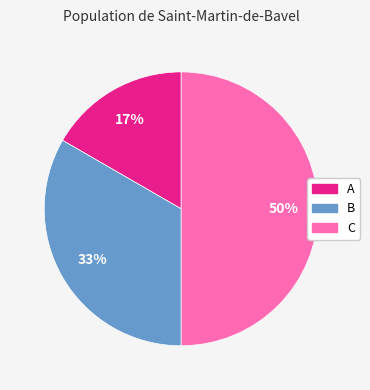

Does B represent more than half of the total?

No